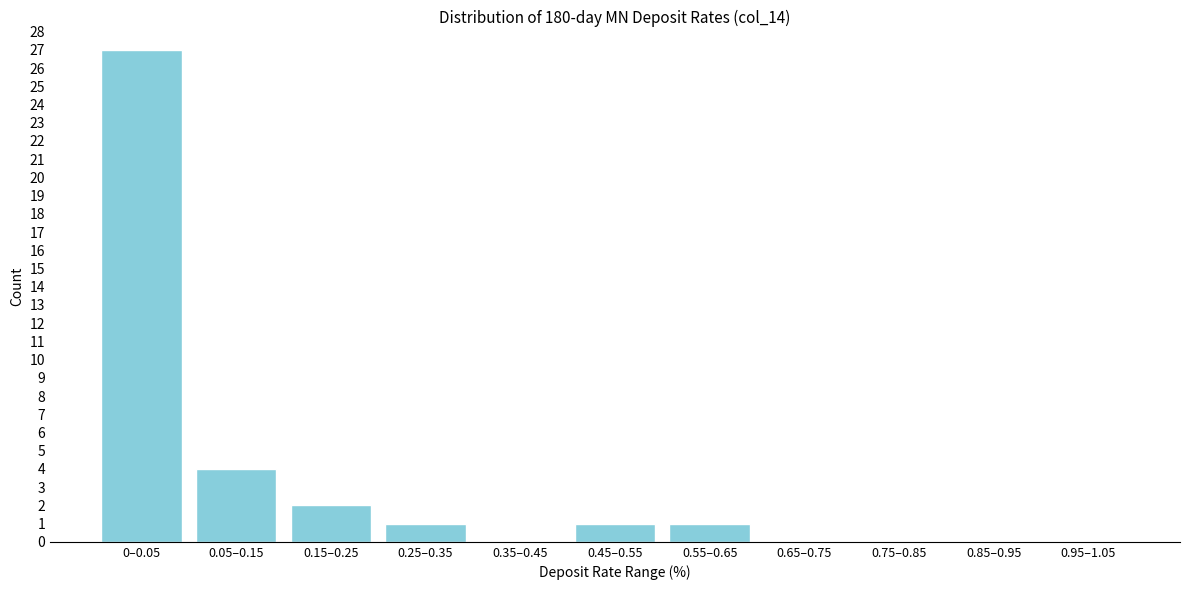

Reading left to right, what are all the values shown in this chart?

0–0.05=27	0.05–0.15=4	0.15–0.25=2	0.25–0.35=1	0.35–0.45=0	0.45–0.55=1	0.55–0.65=1	0.65–0.75=0	0.75–0.85=0	0.85–0.95=0	0.95–1.05=0